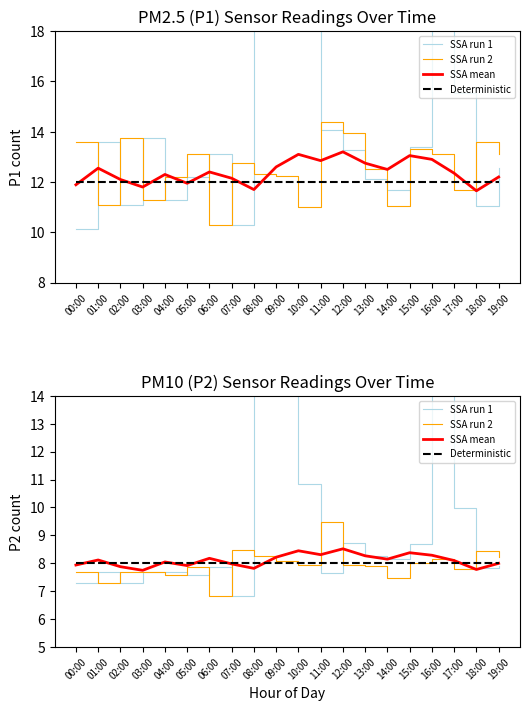

What is the difference between the highest and lowest values at 09:00?

9.3